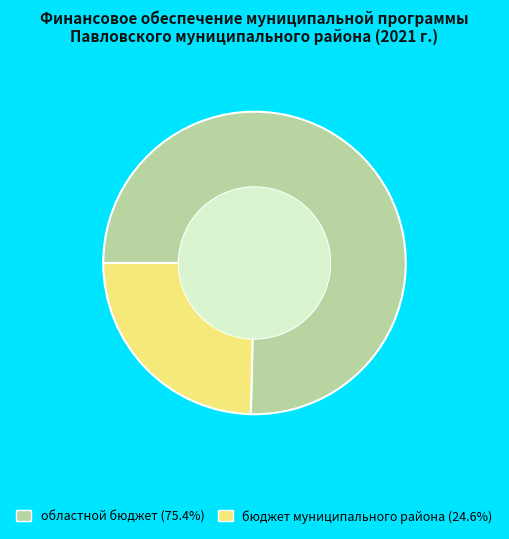

Is there any slice that represents more than half of the pie?

Yes